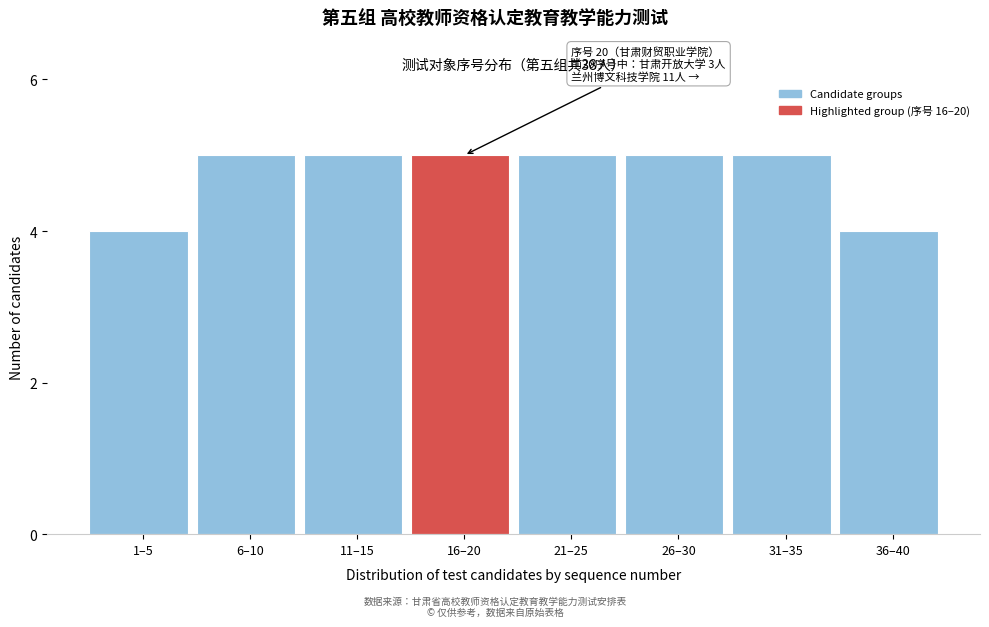

Reading left to right, what are all the values shown in this chart?

1–5=4	6–10=5	11–15=5	16–20=5	21–25=5	26–30=5	31–35=5	36–40=4